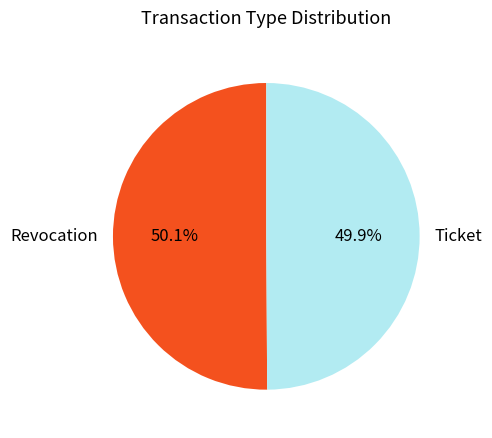

Combined, do Ticket and Revocation account for over 50%?

Yes